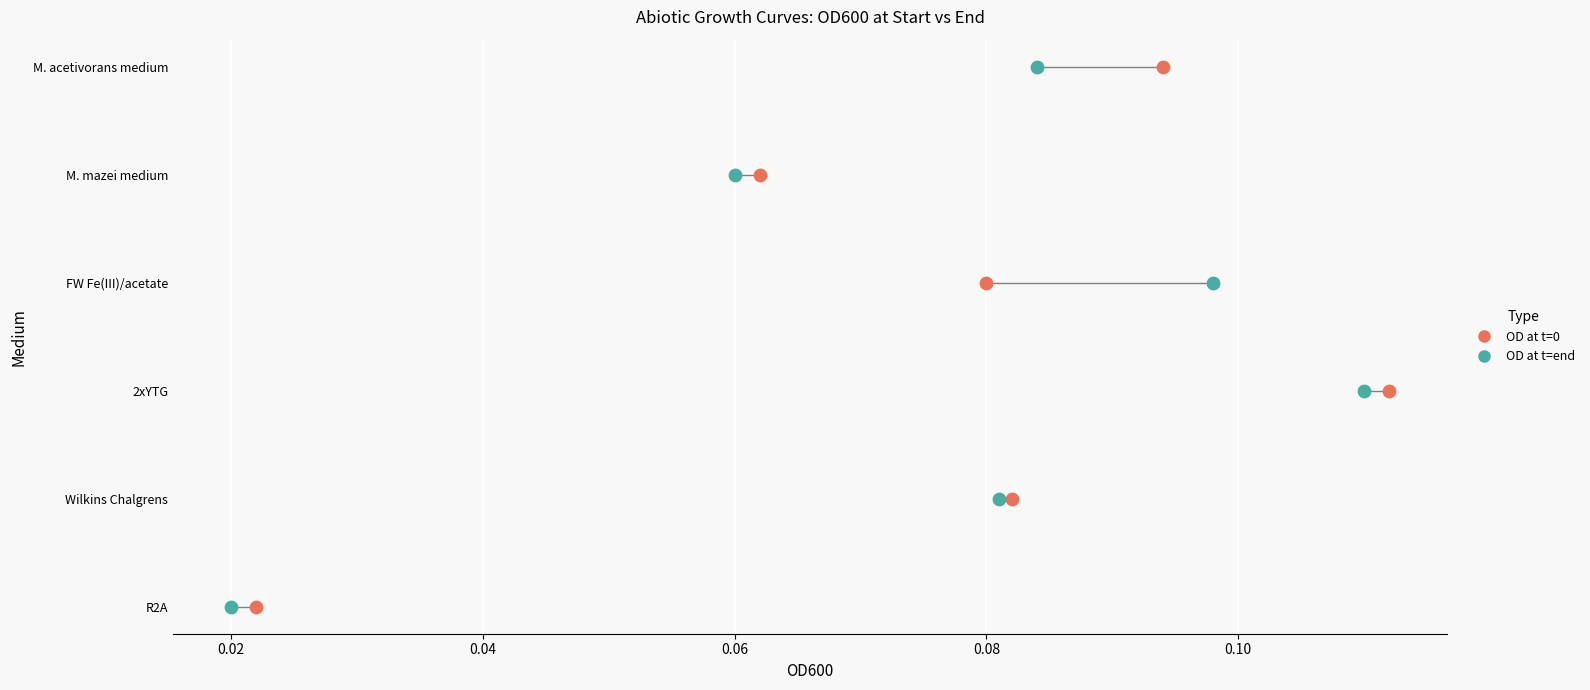

What are all the series names shown in the legend?

OD at t=0, OD at t=end